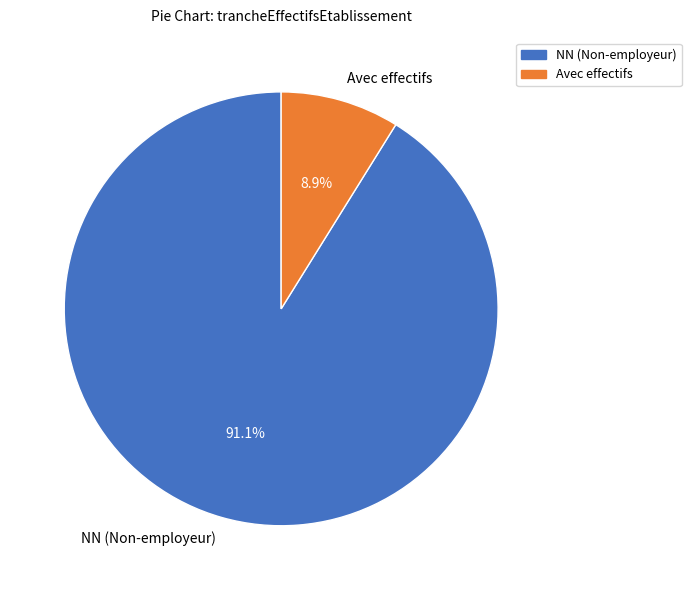

What is the smallest slice in the pie chart?

Avec effectifs